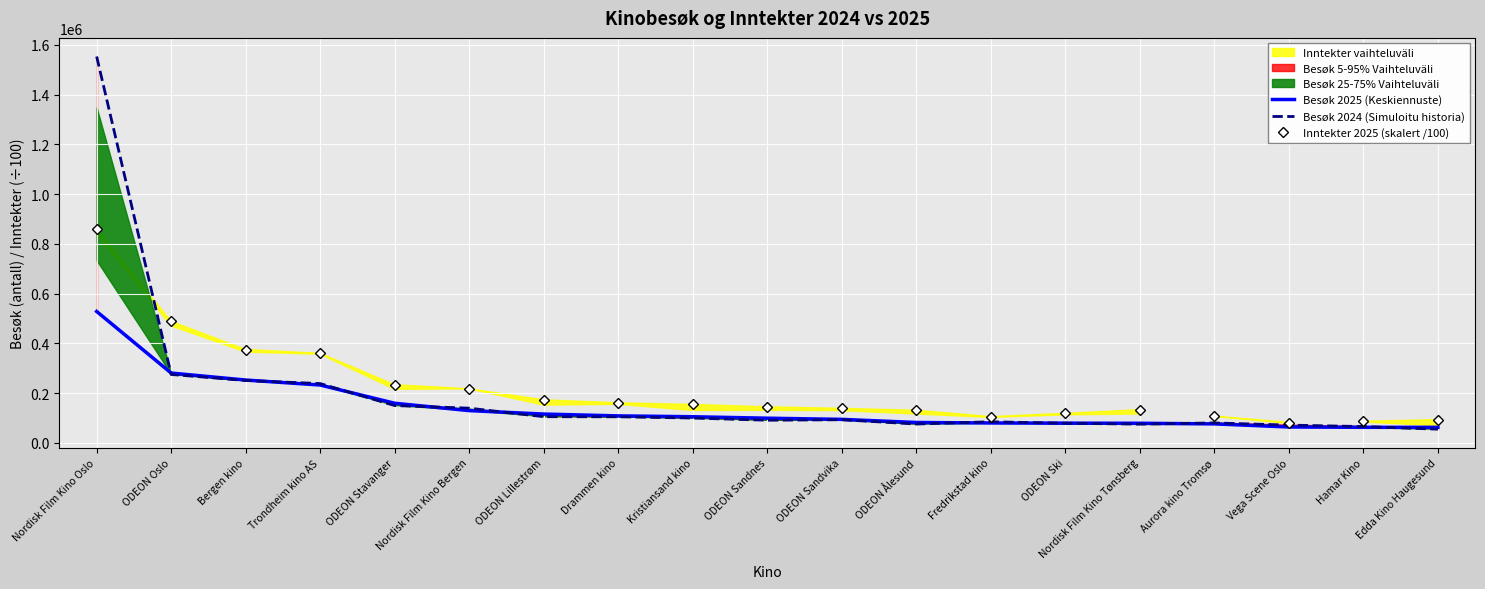

Reading left to right, transcribe all the data shown in this chart.

Besøk 2025 (Keskiennuste): 527995.0	280263.0	252160.0	232105.0	158736.0	129189.0	115366.0	107992.0	104524.0	98721.0	94012.0	81462.0	79435.0	78751.0	78307.0	75773.0	63281.0	62041.0	61964.0
Besøk 2024 (Simuloitu historia): 1553326.0	274531.0	250389.0	237911.0	149467.0	139041.0	104710.0	104337.0	99317.0	90525.0	92434.0	75201.0	84340.0	78358.0	74767.0	79754.0	70923.0	64978.0	54526.0
Inntekter 2025 (skalert /100): 858419.7	488271.1	374972.1	359752.0	233267.6	217065.7	172614.2	160693.8	154112.2	144529.8	138234.3	130814.6	105053.6	118173.8	133125.5	107547.3	79151.9	86591.1	92998.9